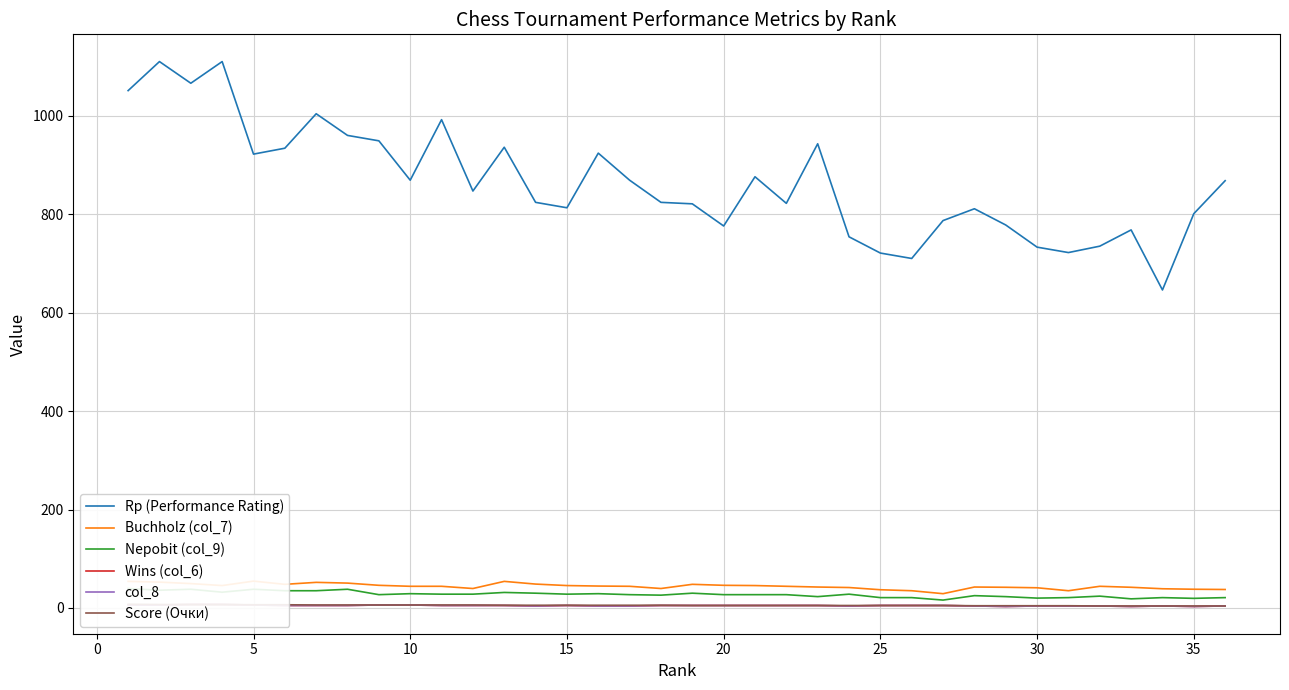

What is the highest value of the Rp (Performance Rating) series?

1110